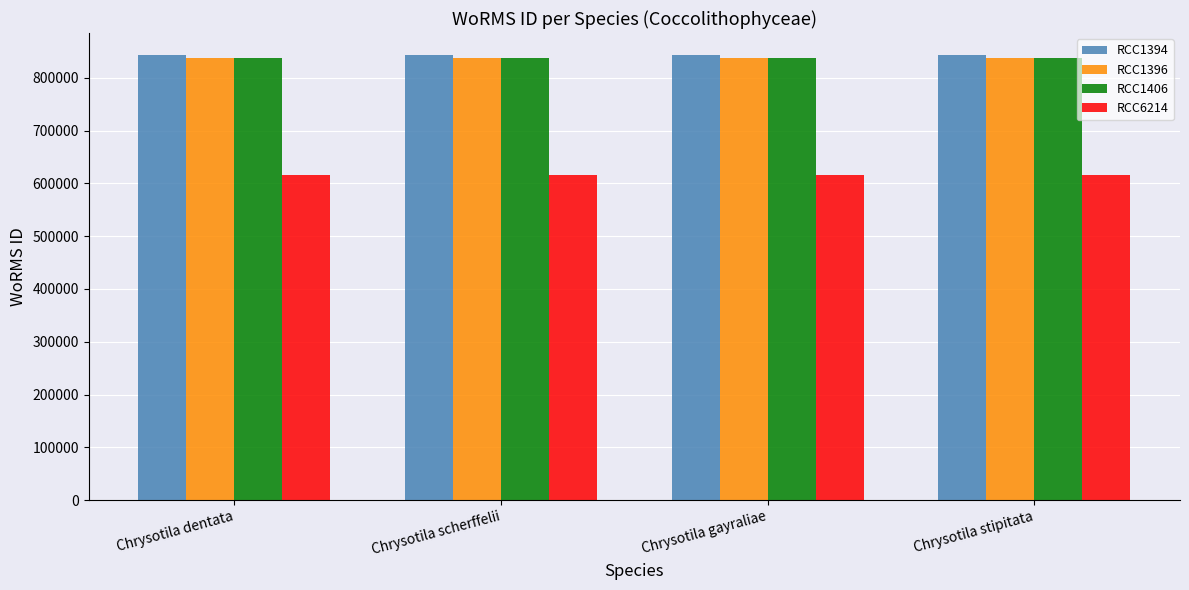

What is the total value across all series at Chrysotila dentata?

3131994